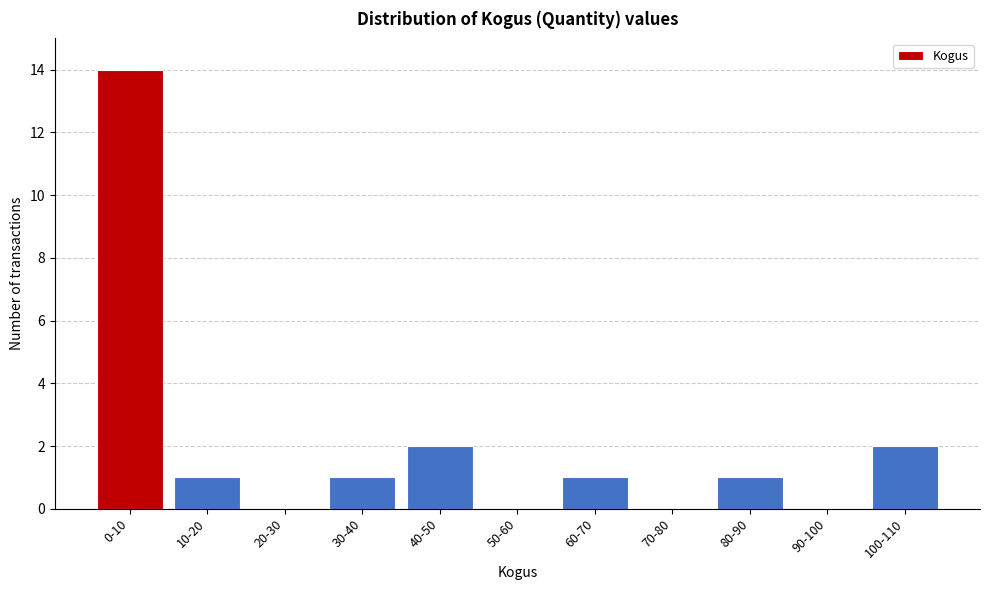

Reading left to right, extract all data points from this chart.

0-10=14	10-20=1	20-30=0	30-40=1	40-50=2	50-60=0	60-70=1	70-80=0	80-90=1	90-100=0	100-110=2